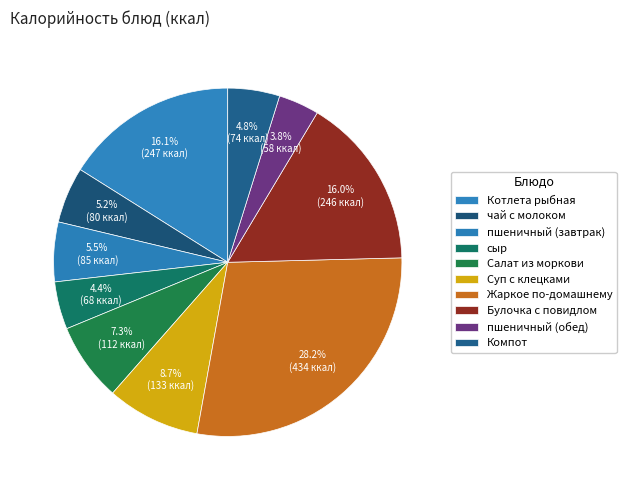

How many slices are in this pie chart?

10